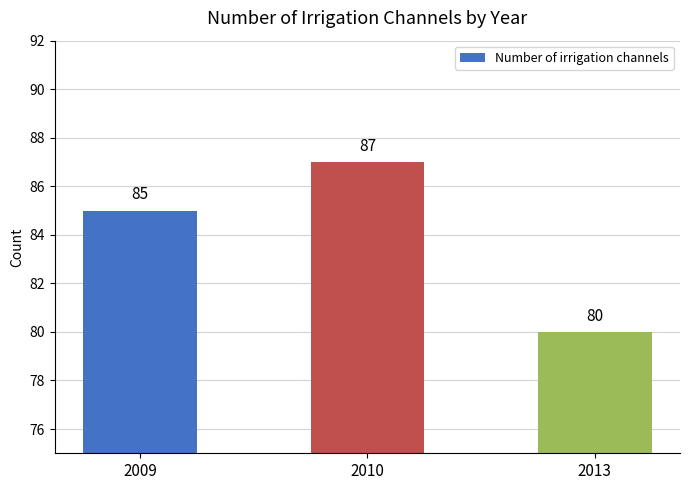

What is the difference between the maximum and minimum values?

7